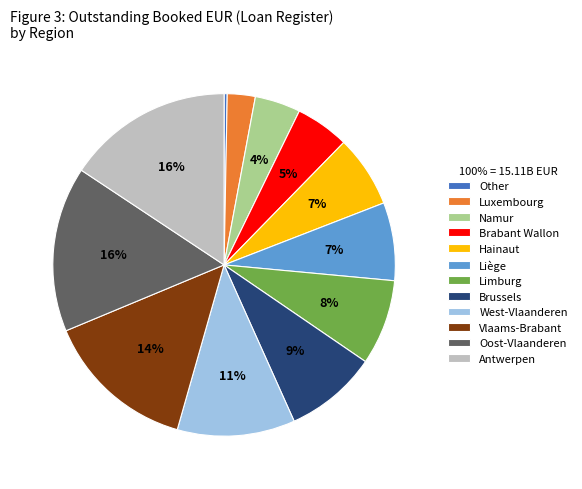

What is the smallest slice in the pie chart?

Other